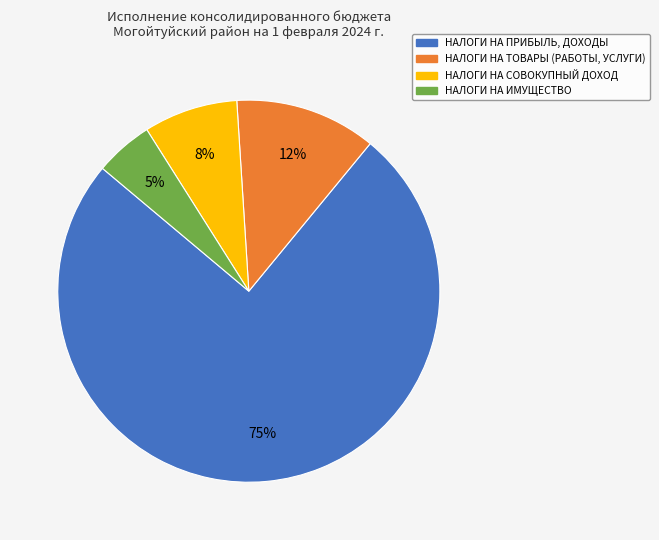

What is the largest slice in the pie chart?

НАЛОГИ НА ПРИБЫЛЬ, ДОХОДЫ